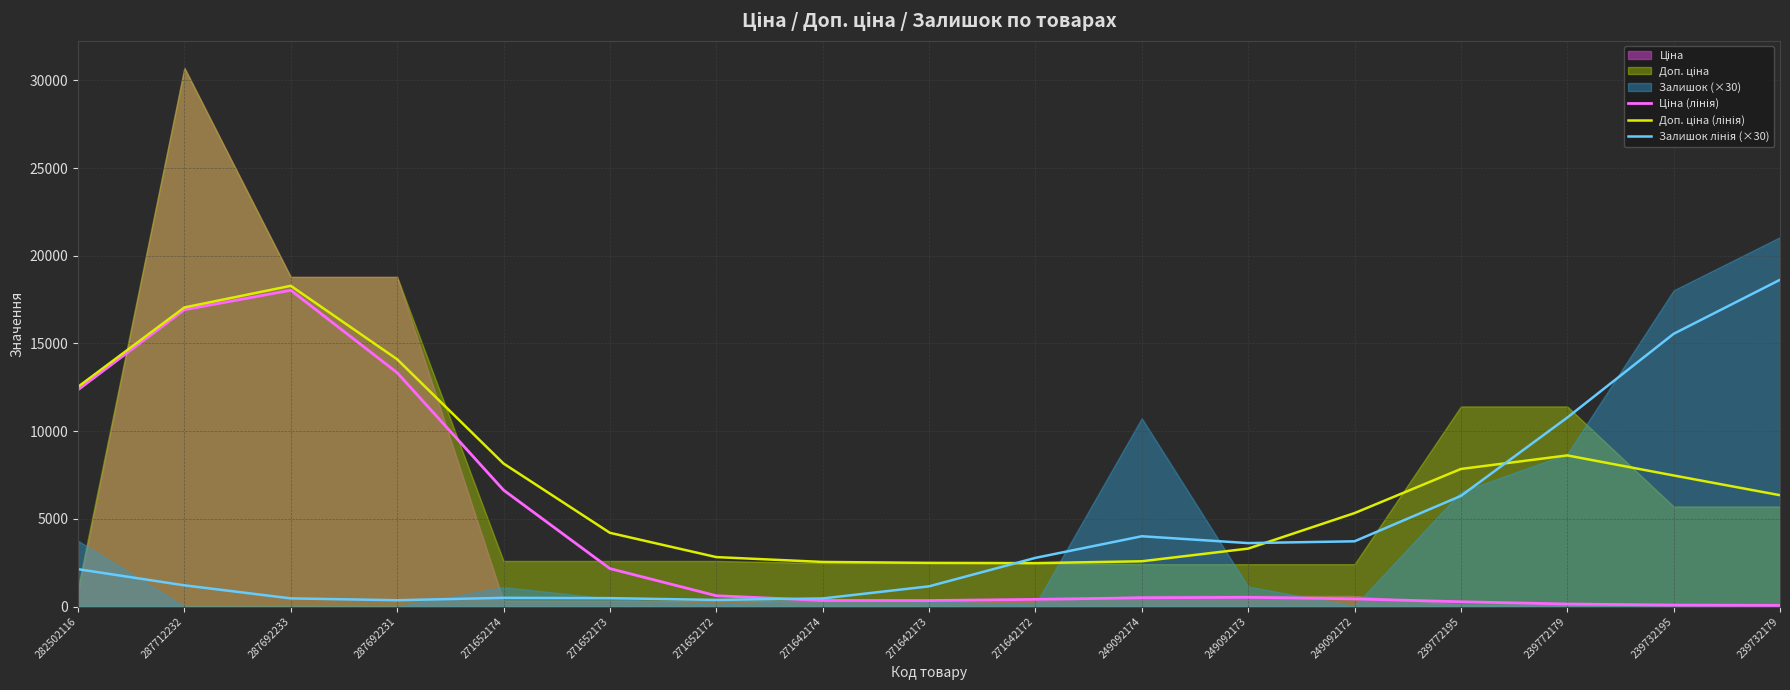

How many data points in Залишок лінія (×30) are less than 2129?

8